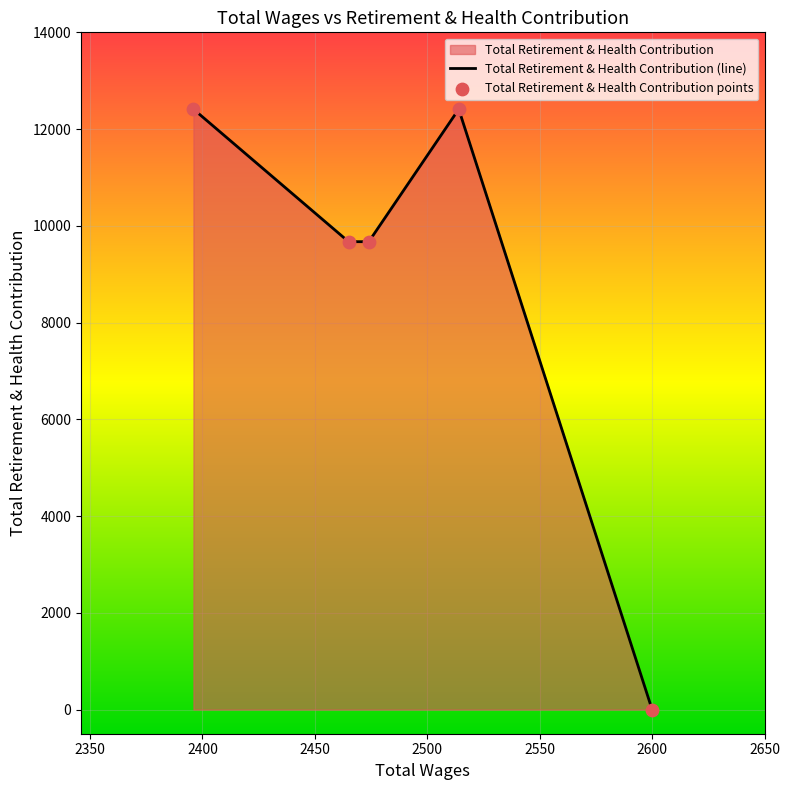

Approximately how many times larger is the value at 2396.0 compared to 2465.0?

1.3